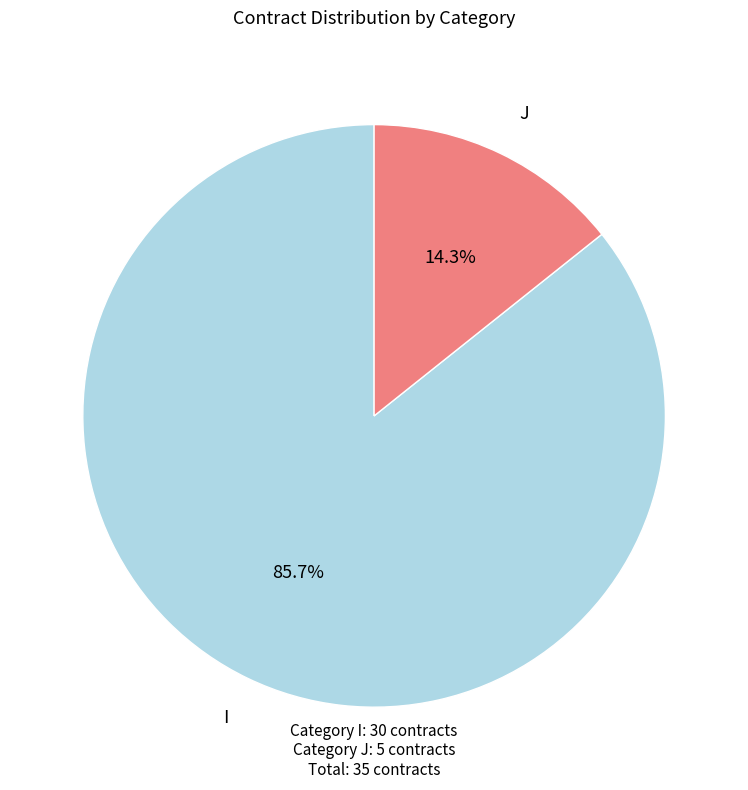

Which has a higher value, J or I?

I